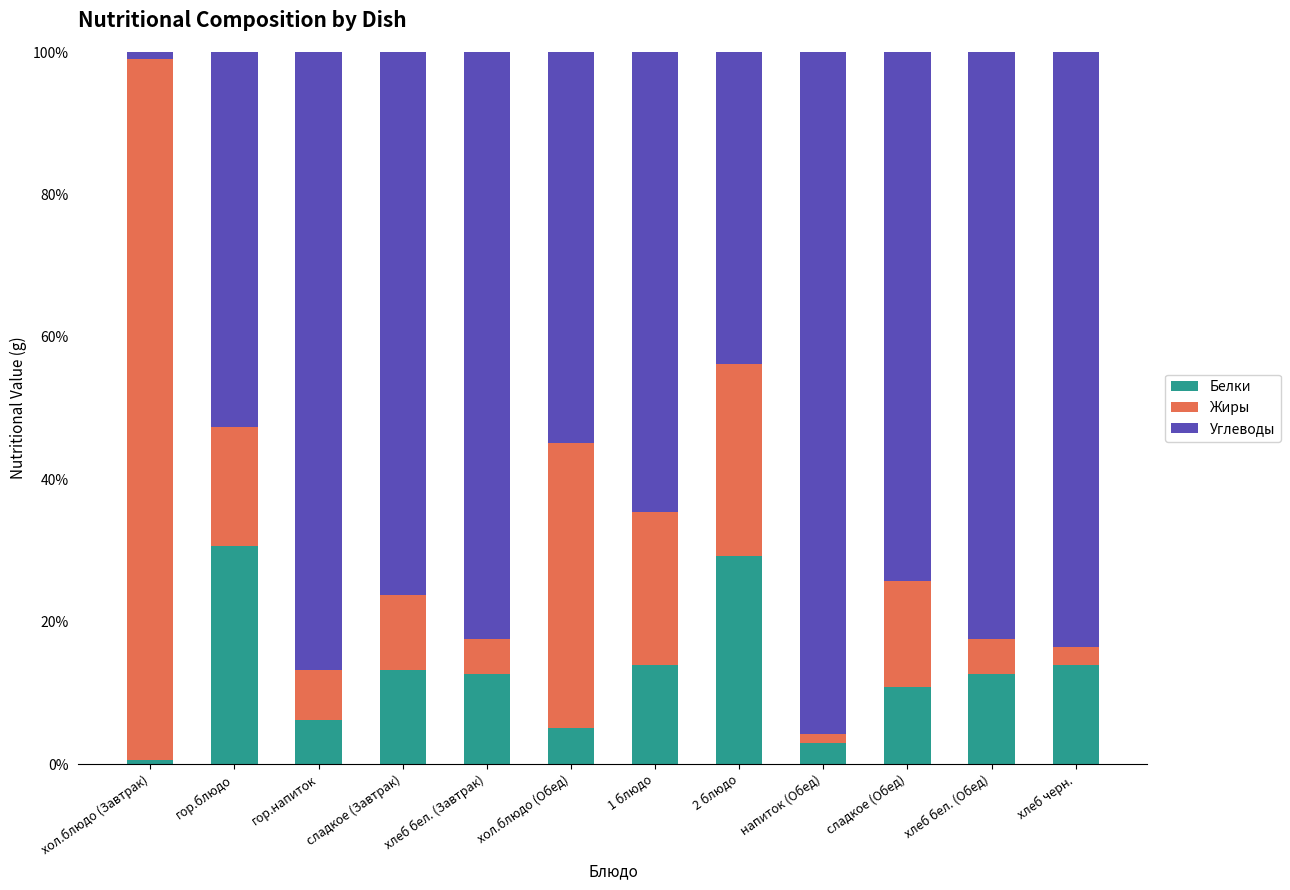

Are the bars horizontal?

No